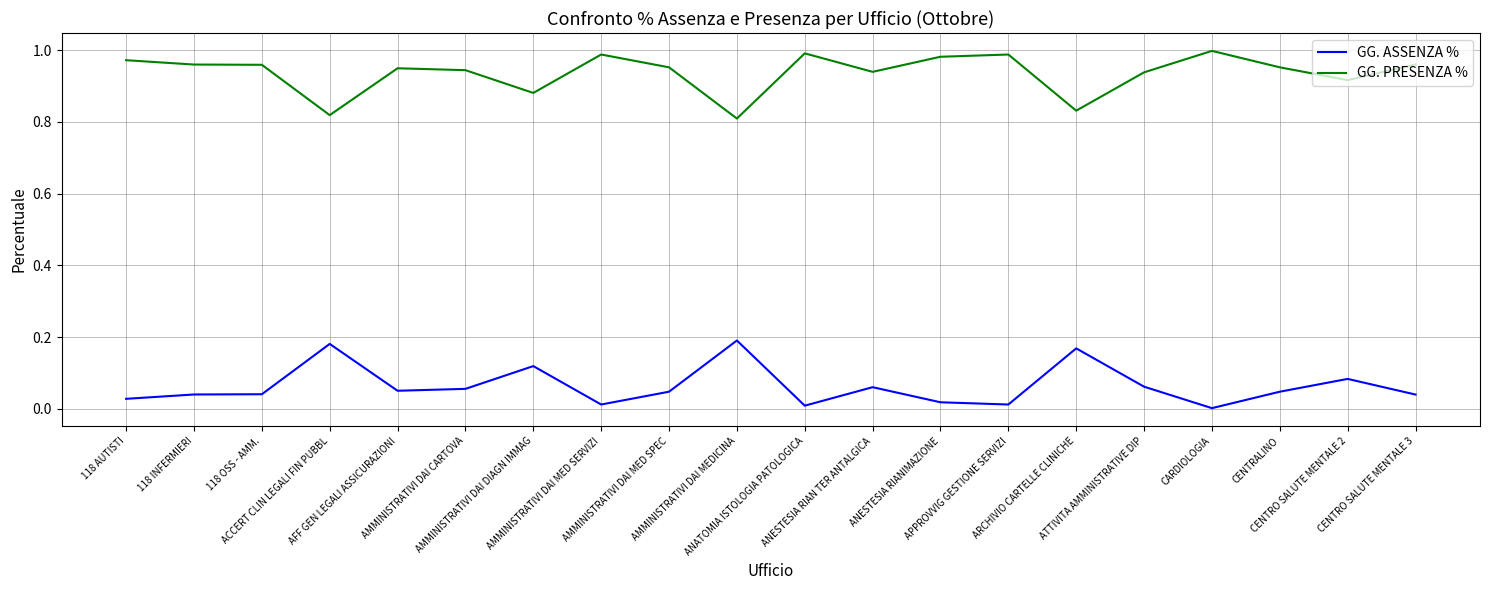

How many categories are shown in the chart?

20